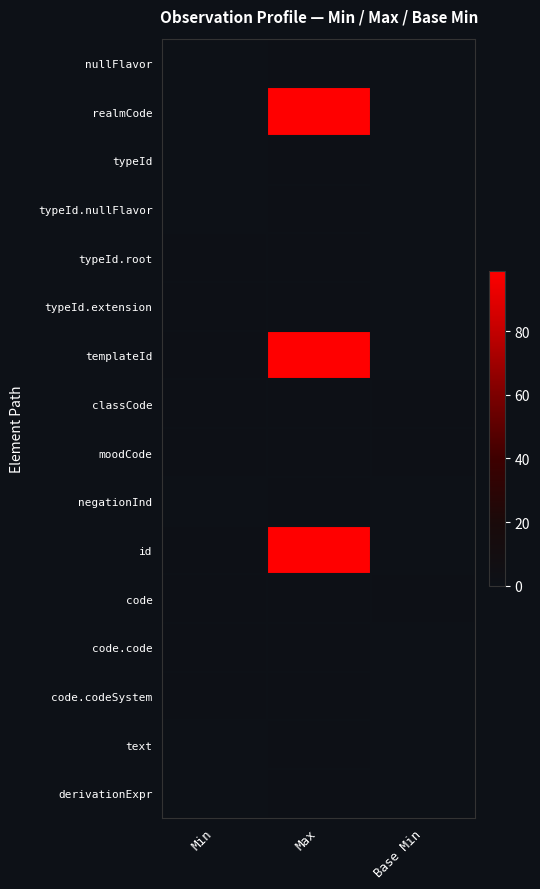

Which series has the widest spread of values?

realmCode